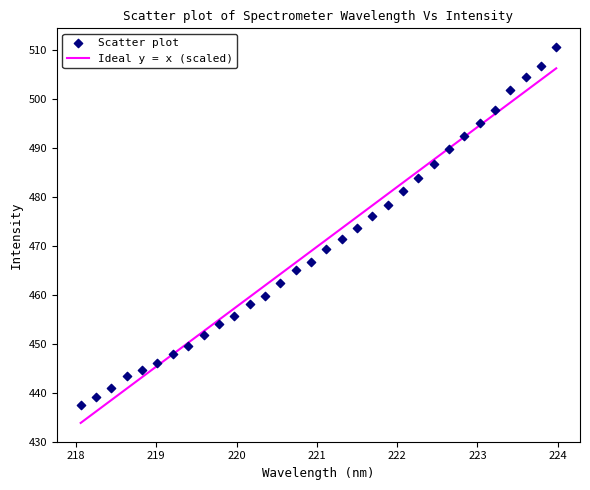

What is the range of Y values (max minus min)?

73.1